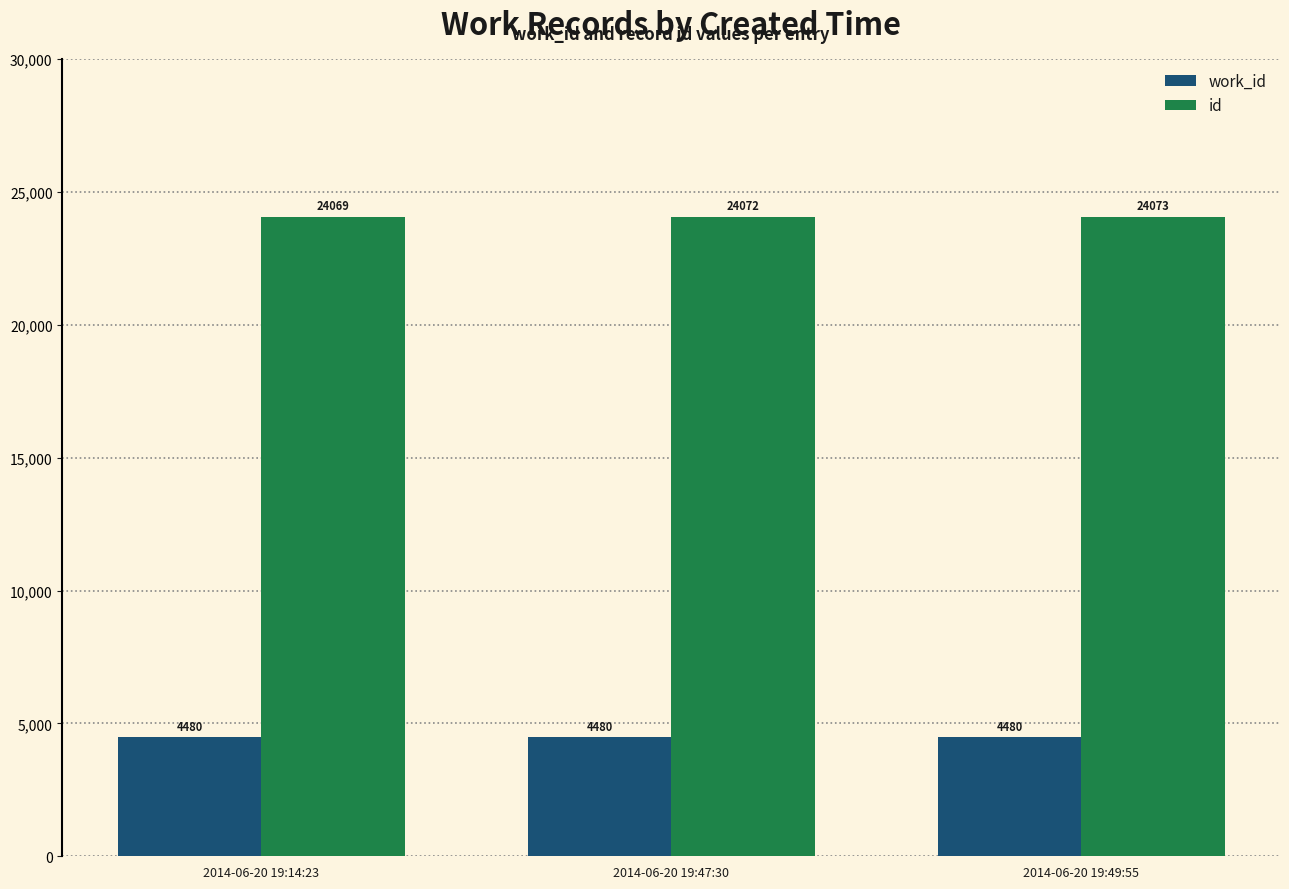

What value does the work_id series have at 2014-06-20 19:49:55?

4480